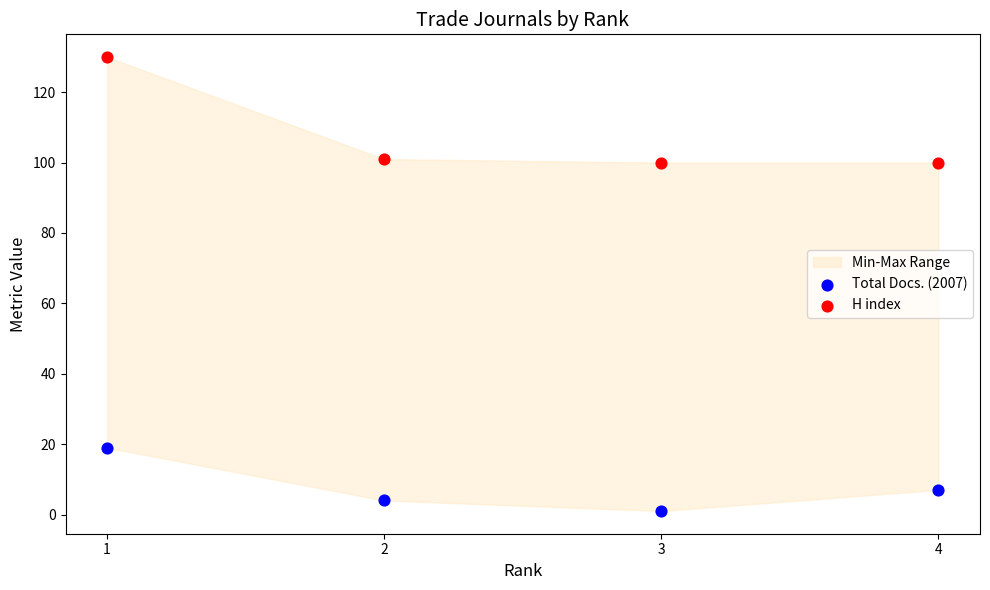

Which series has the widest spread of Y values?

H index